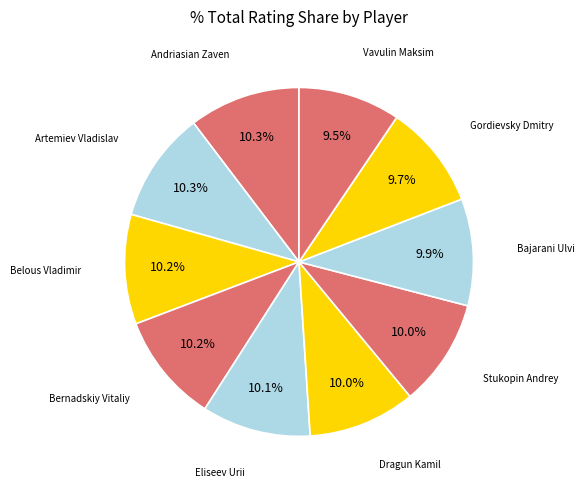

How many slices are in this pie chart?

10